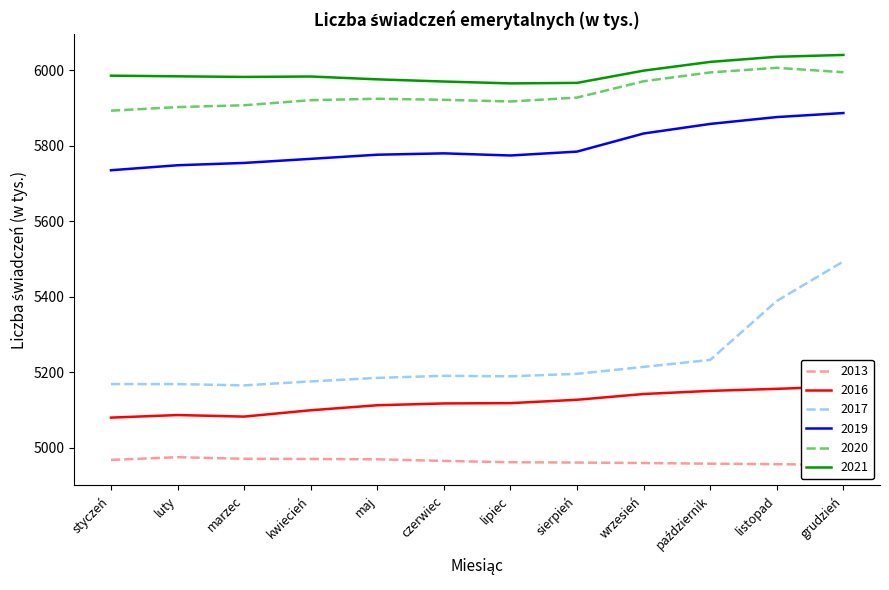

Between grudzień and wrzesień, which is larger?

wrzesień